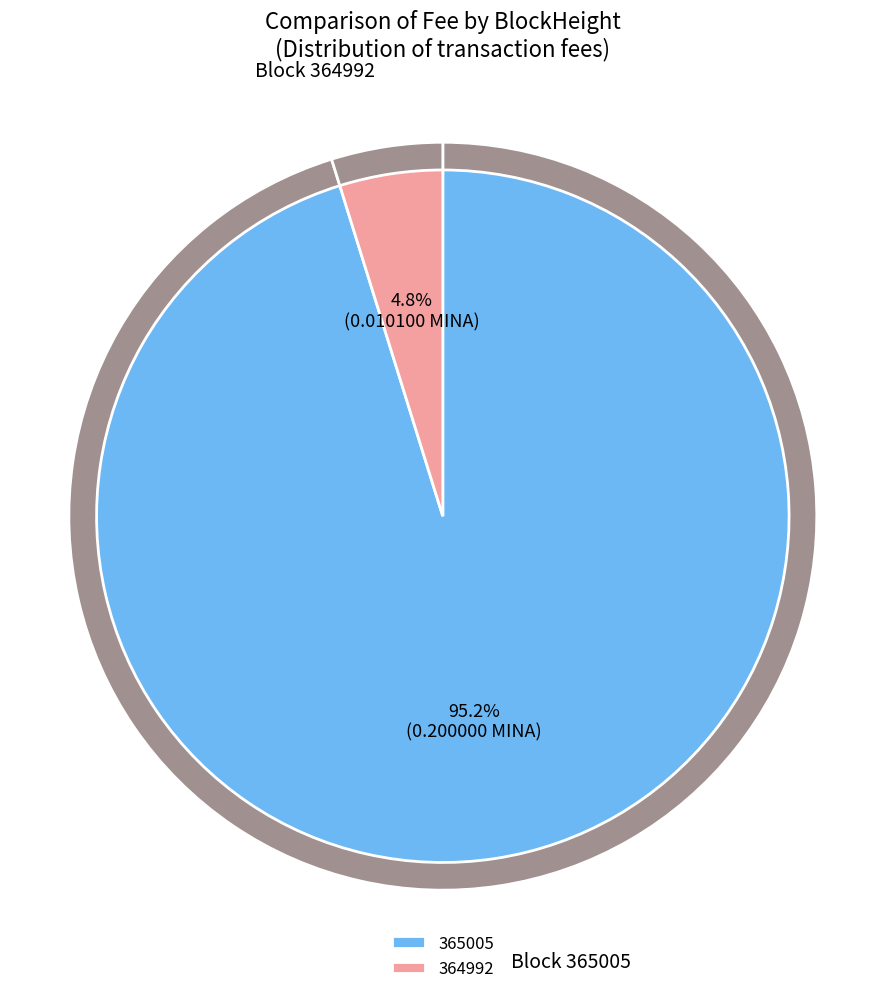

The 364992 slice represents 5% of the pie. True or false?

True